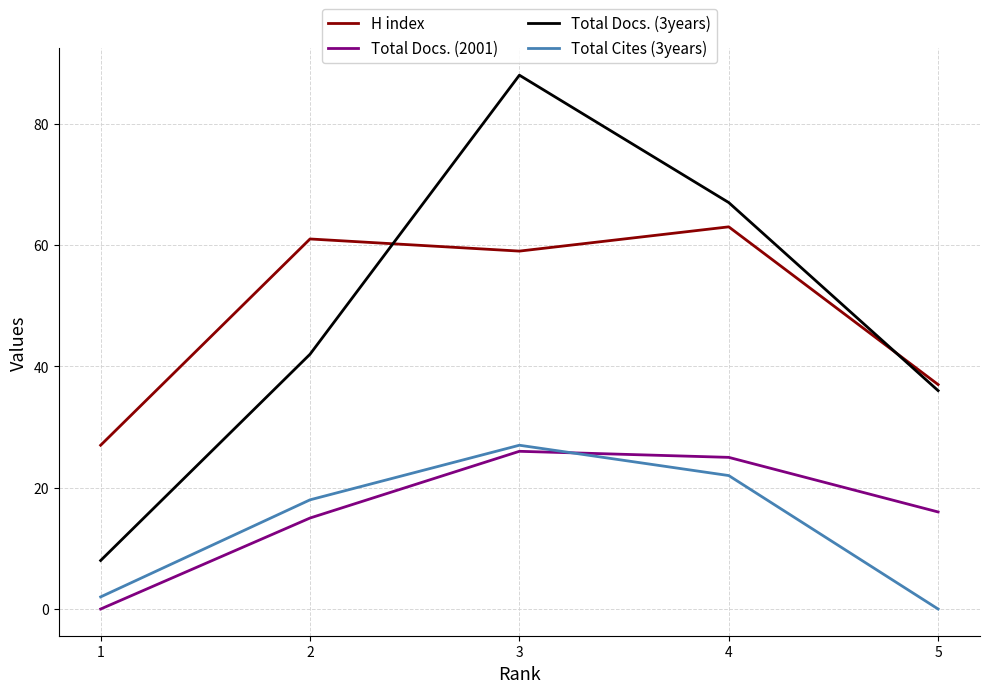

How many interior local peaks does the Total Cites (3years) series have?

1